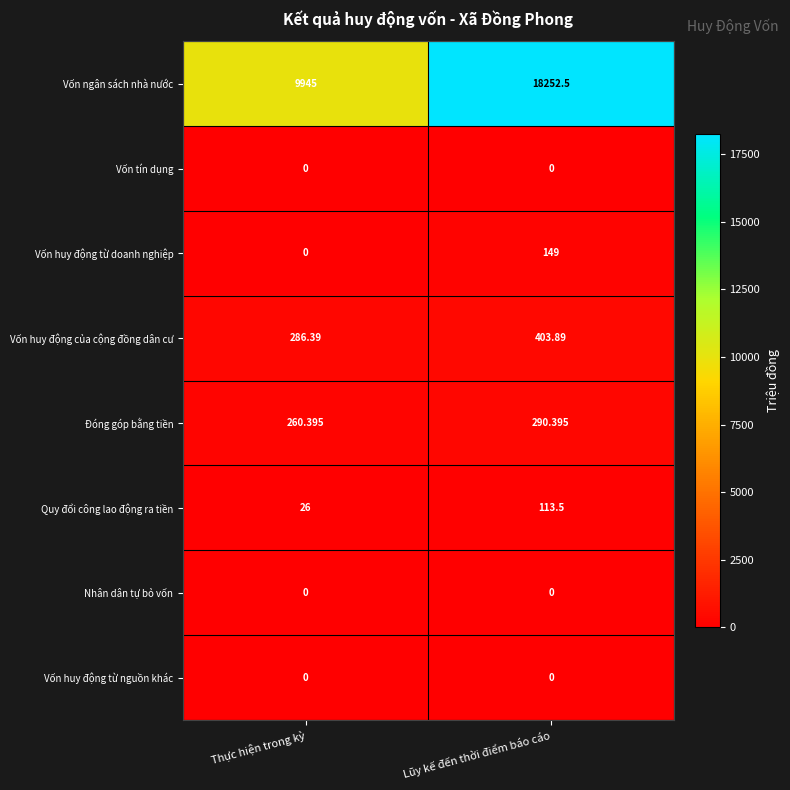

Where is Vốn huy động từ doanh nghiệp nearest to the value 74?

Thực hiện trong kỳ